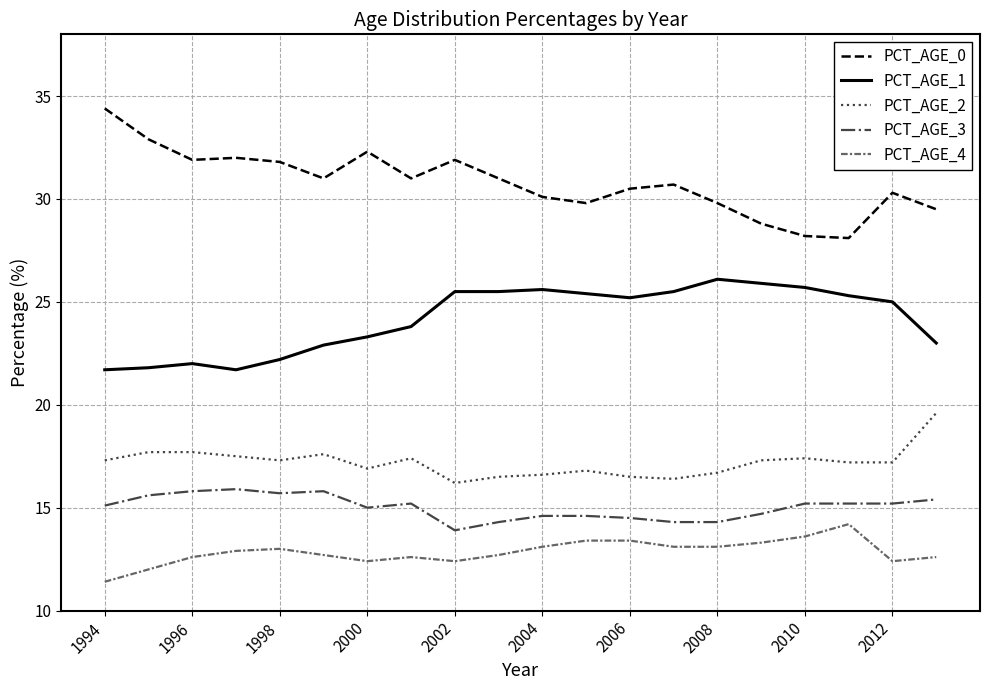

What is the difference between the maximum and minimum values in the PCT_AGE_2 series?

3.4